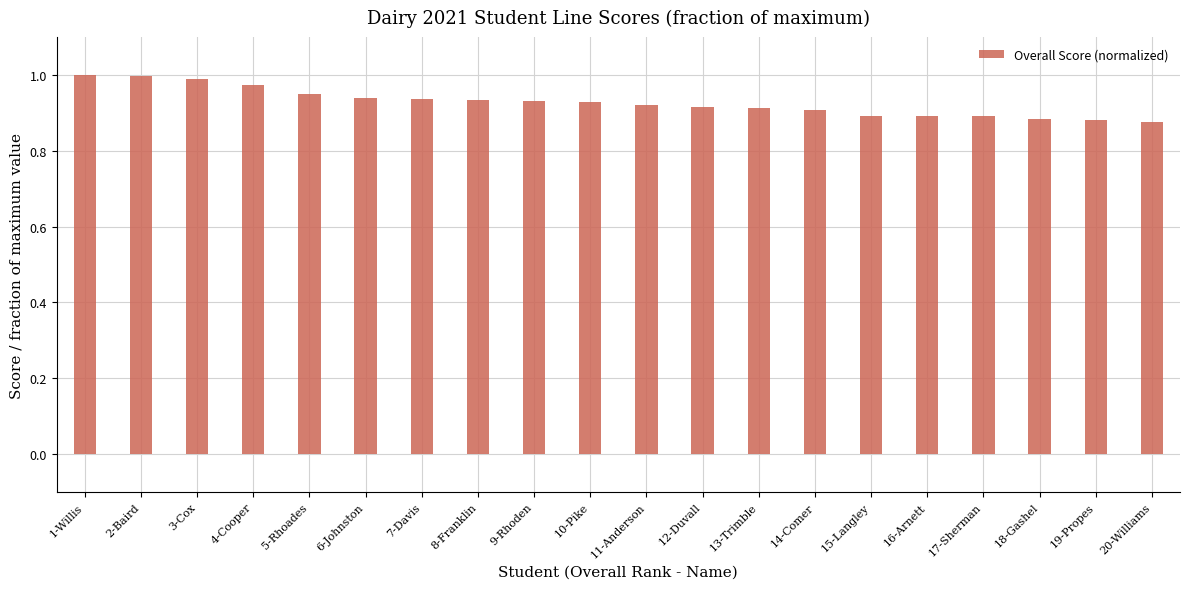

What is the sum of the values at 4-Cooper and 20-Williams?

1.9